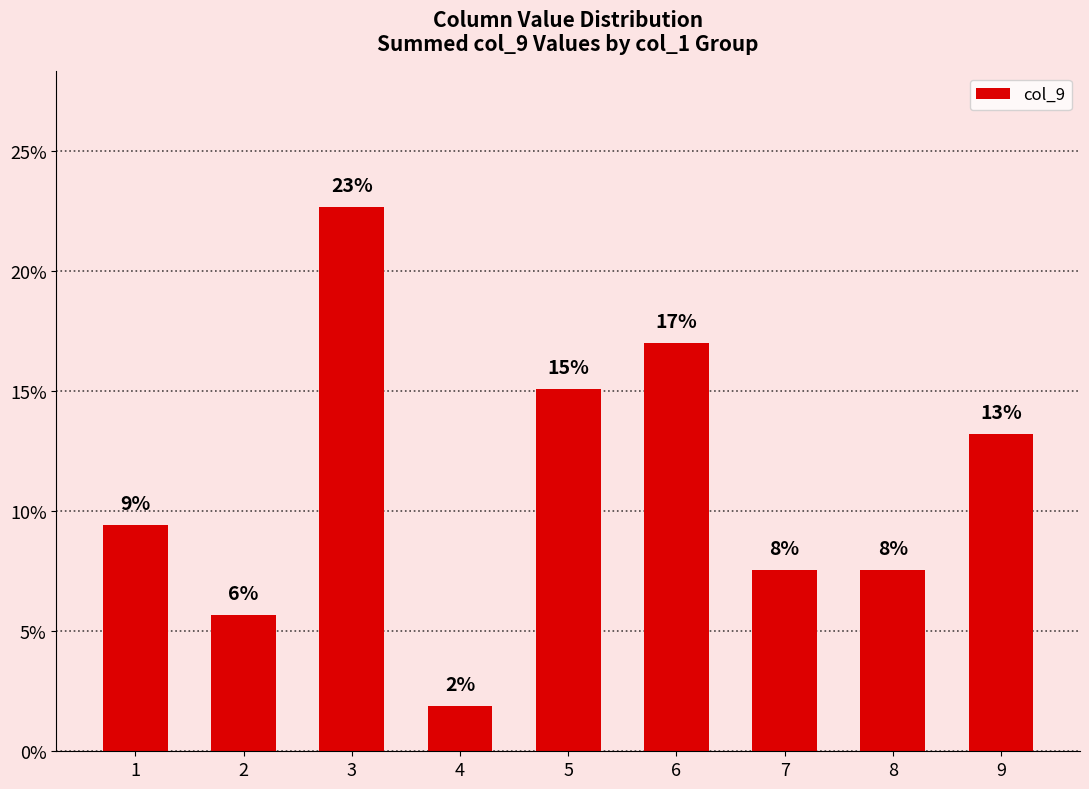

The value at 6 is 0.2. True or false?

True